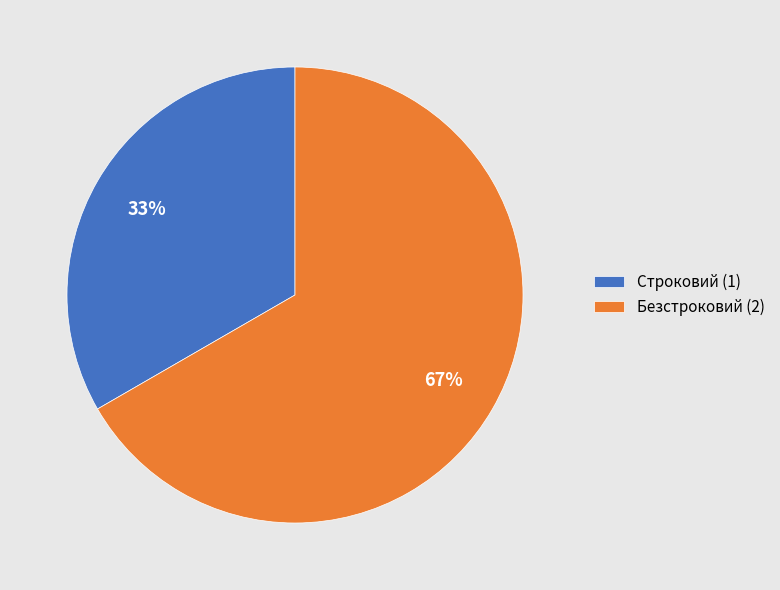

True or false: Безстроковий accounts for 56% of the total.

False